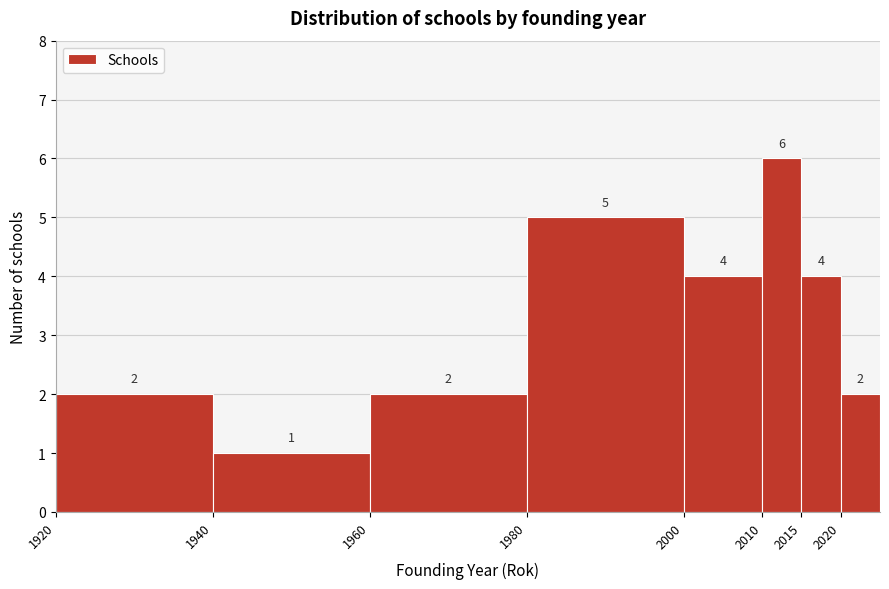

Reading left to right, transcribe this chart: for each bar, give the range it covers on the x-axis and its height.

1920 to 1940: 2
1940 to 1960: 1
1960 to 1980: 2
1980 to 2000: 5
2000 to 2010: 4
2010 to 2015: 6
2015 to 2020: 4
2020 to 2025: 2